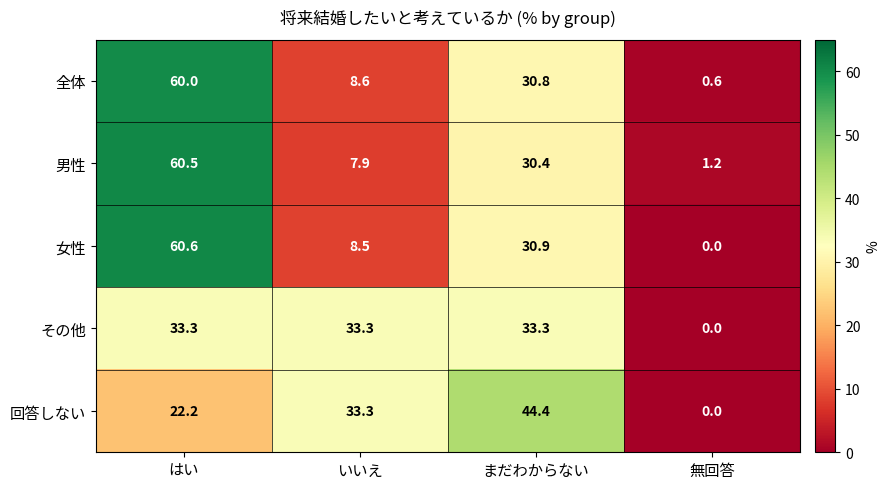

The 全体 series shows 4.4 at いいえ. True or false?

False